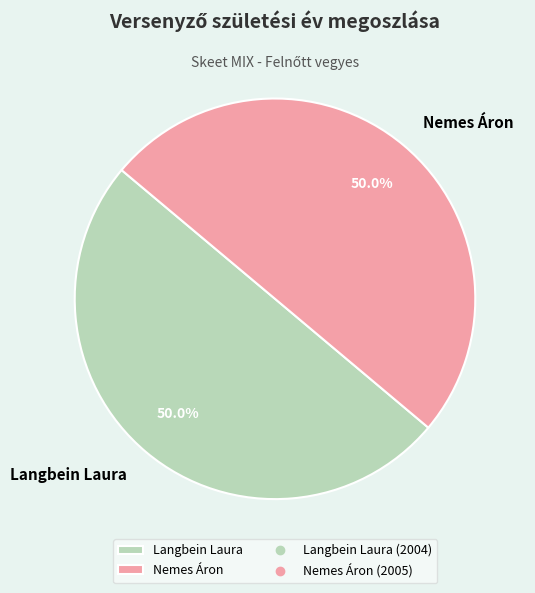

What percentage do Nemes Áron and Langbein Laura together represent?

100.0%